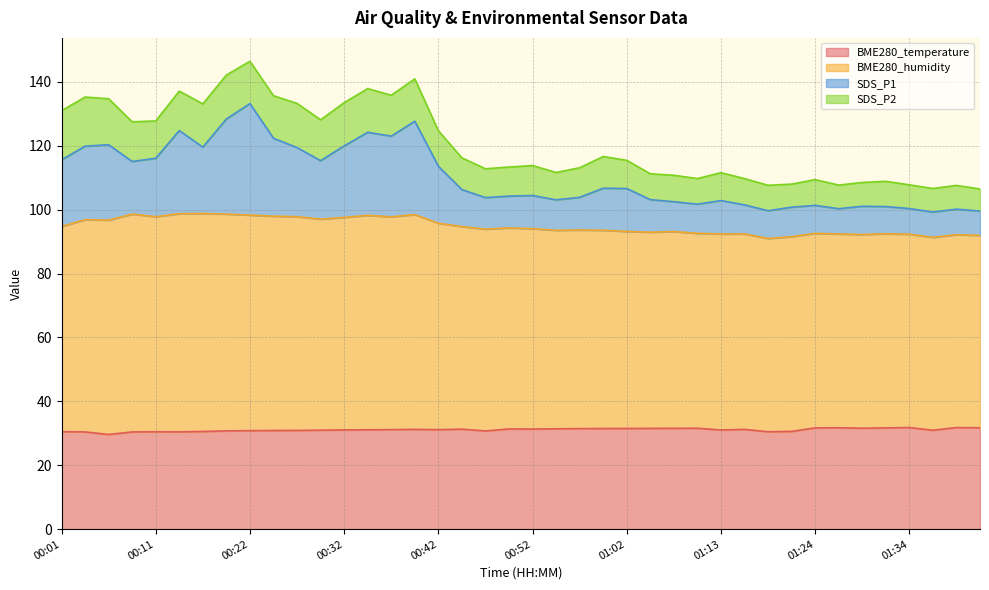

What position from the right is 00:44?

23